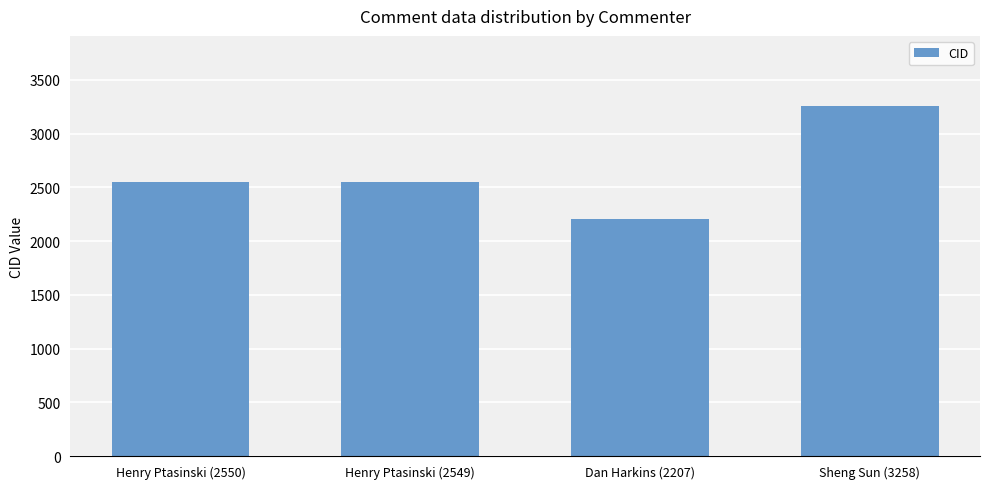

How many data points are less than 2550?

2